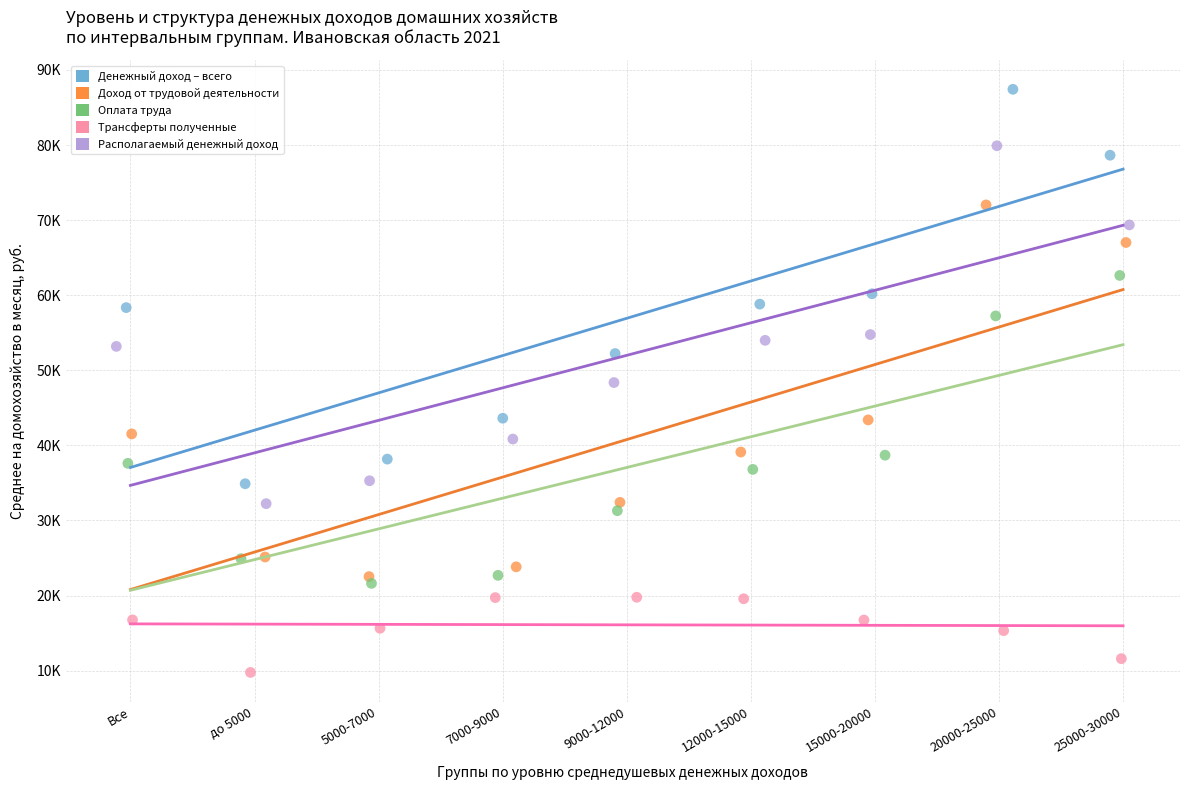

Which series reaches the minimum Y coordinate?

Трансферты полученные